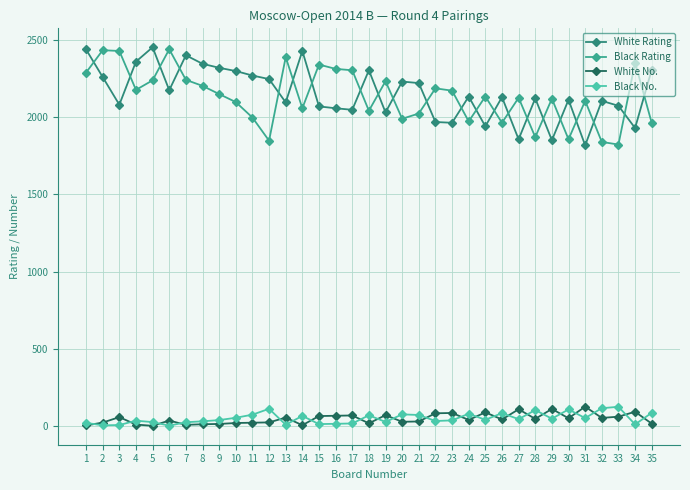

Does the chart have visible grid lines?

Yes